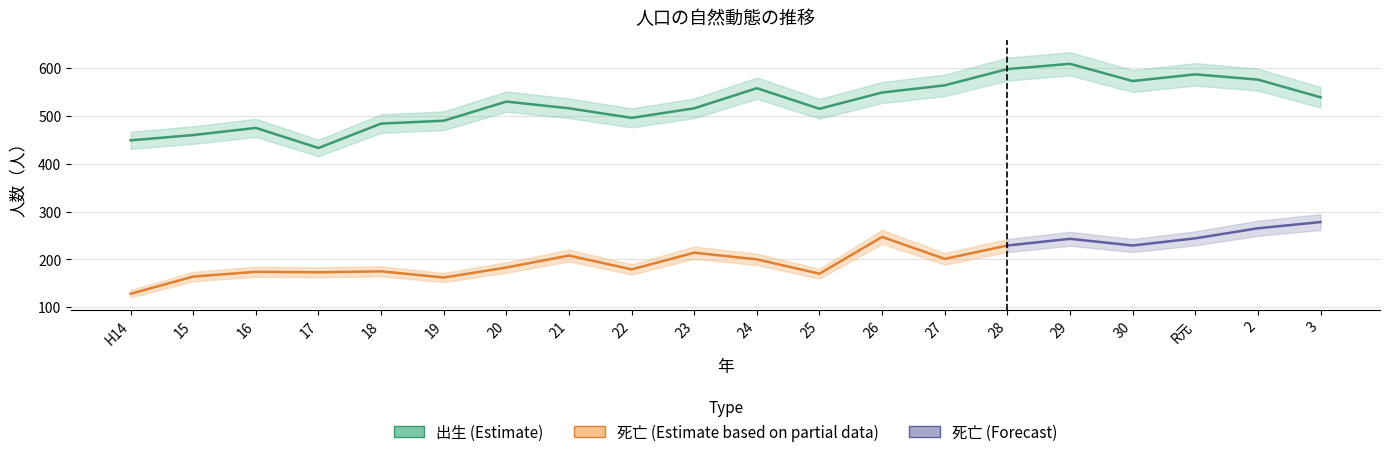

Read the value at 17, to the nearest 50.

450